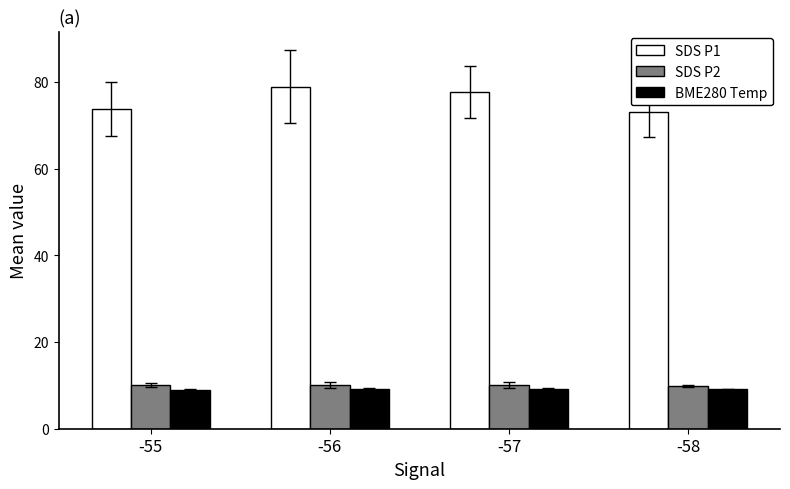

Which series has the largest range (max minus min)?

SDS P1